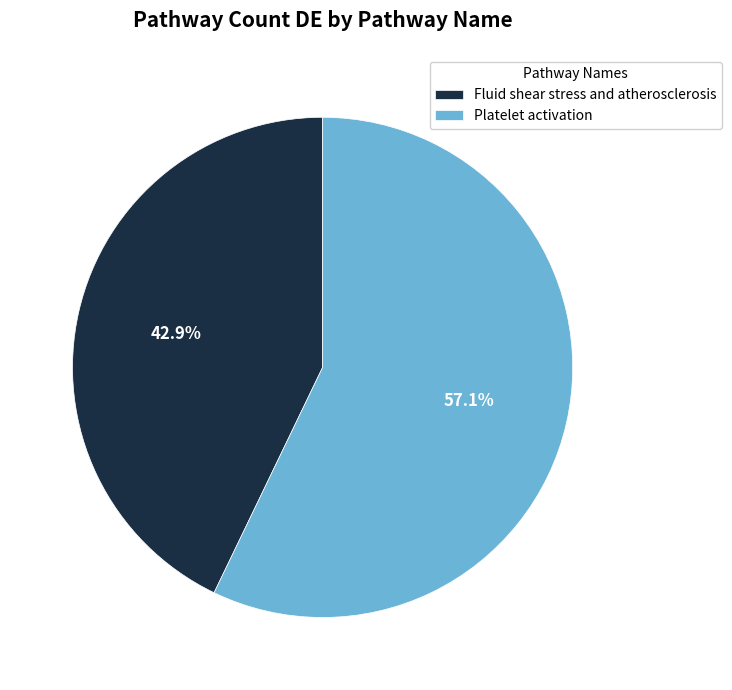

Which category accounts for the majority?

Platelet activation